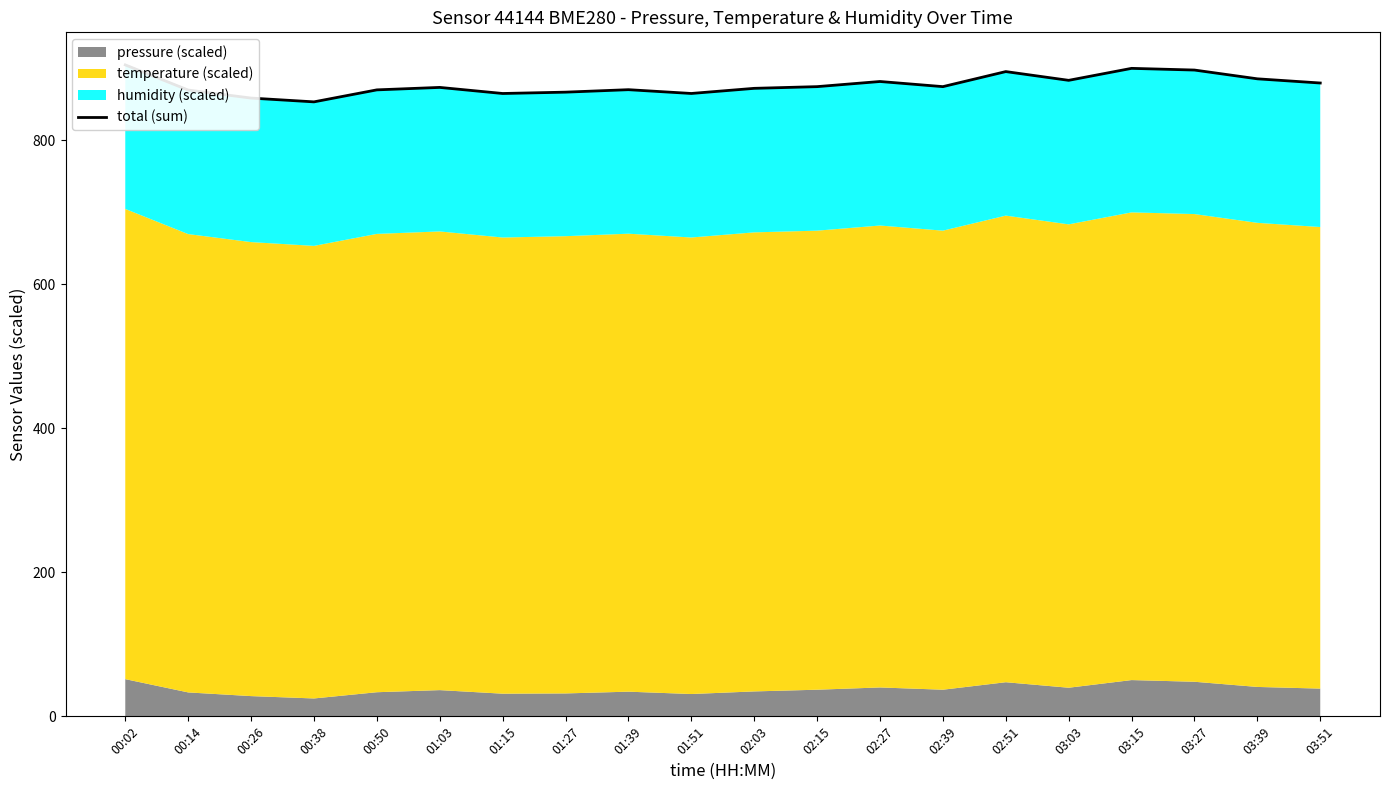

Reading left to right, list all the values displayed in this chart.

904.7	869.7	858.6	853.3	870.0	873.4	865.0	866.8	870.3	865.0	872.1	874.5	881.6	874.5	895.4	883.2	899.9	897.5	885.3	879.5